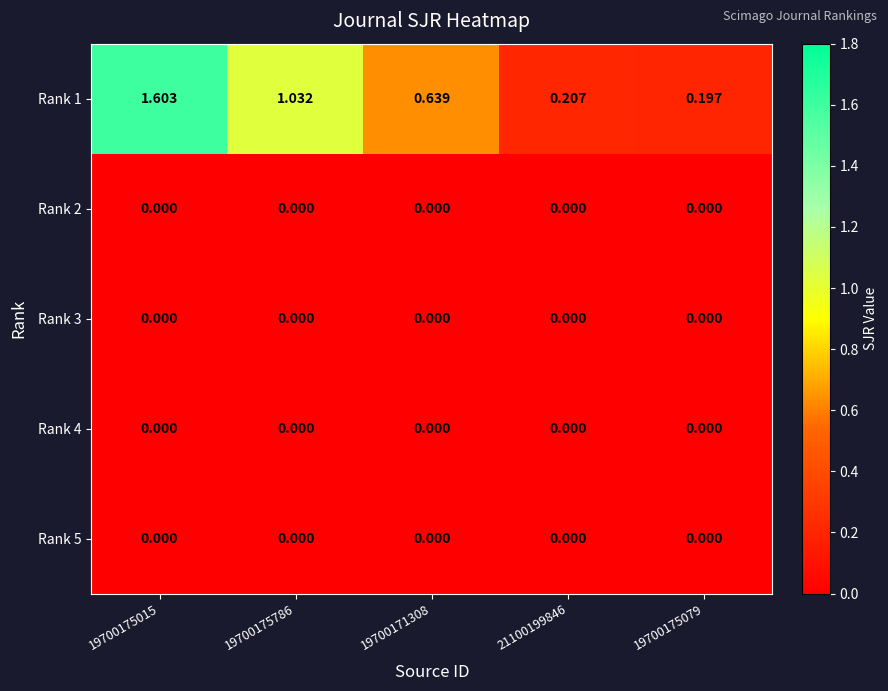

Is the value of Rank 5 at 19700175015 greater than the value of Rank 1 at 19700175015?

No